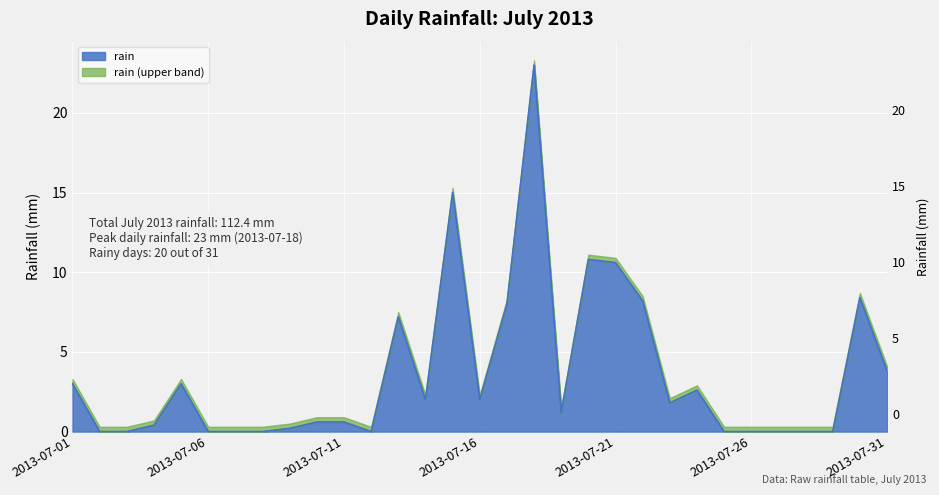

Is it true that the value at 2013-07-21 is 10.6?

True